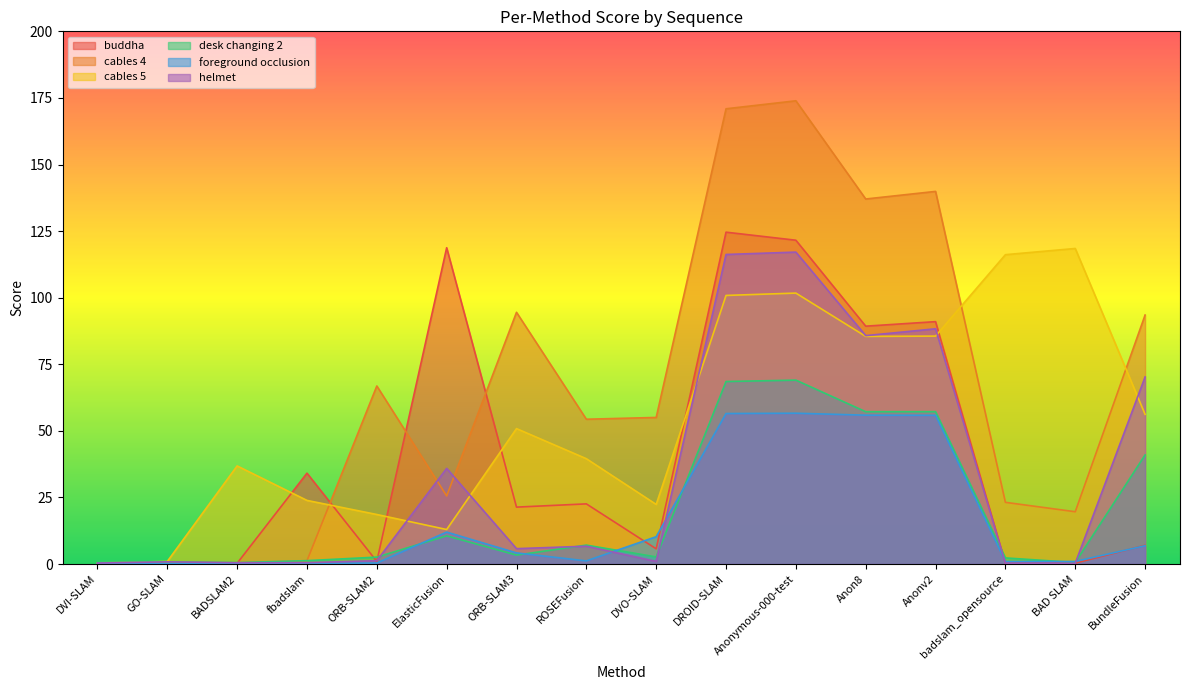

Where do helmet and cables 5 first cross each other?

ORB-SLAM2 and ElasticFusion